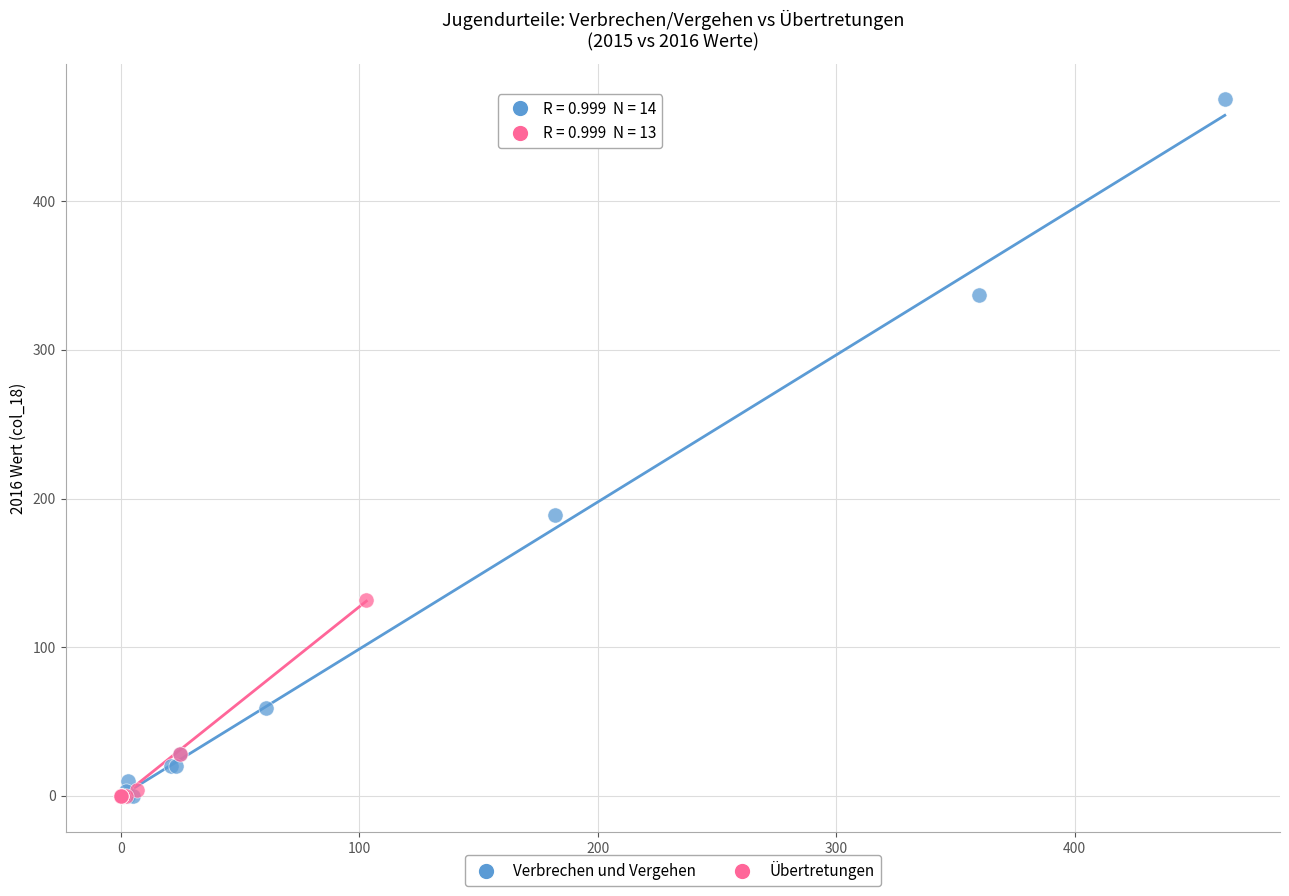

What are all the series names shown in the legend?

Verbrechen und Vergehen, Übertretungen